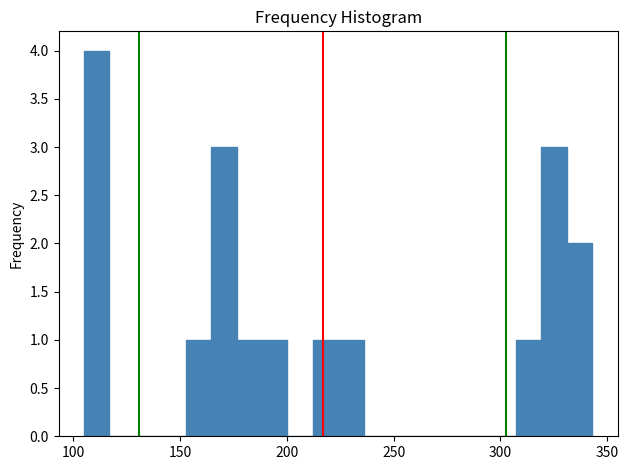

Around what value on the x-axis is the tallest bar? Give the approximate position of its centre, as read against the axis.

110